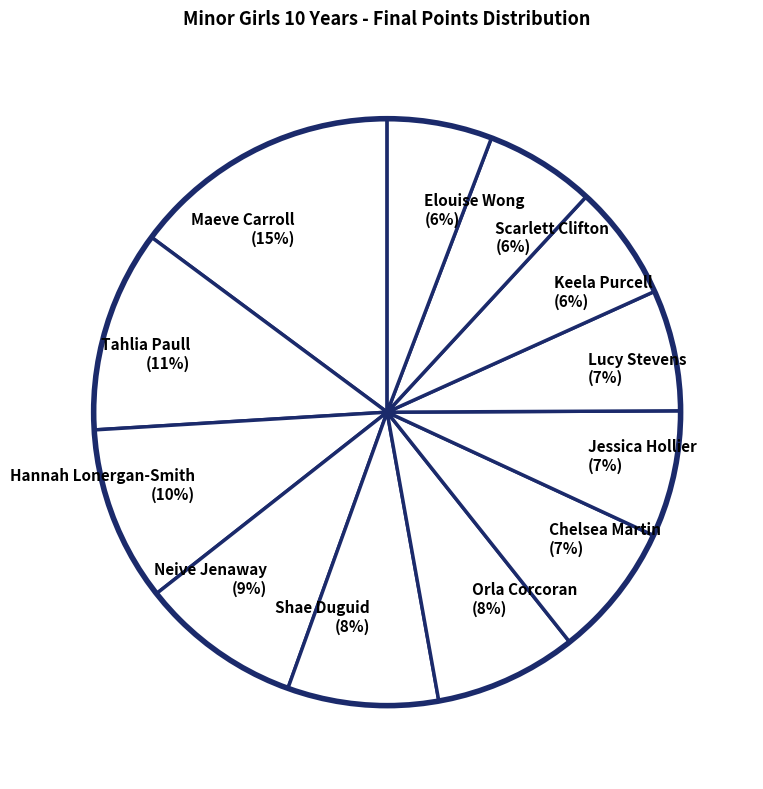

How many slices are in this pie chart?

12